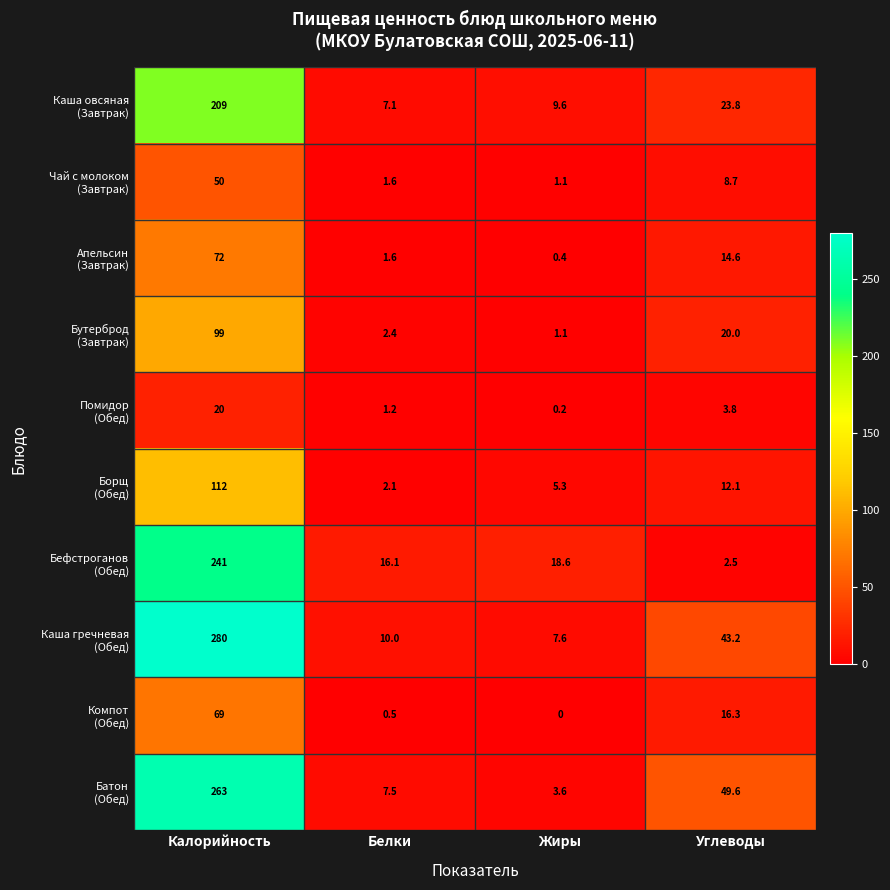

What is the difference between the highest and lowest values at Жиры?

18.6